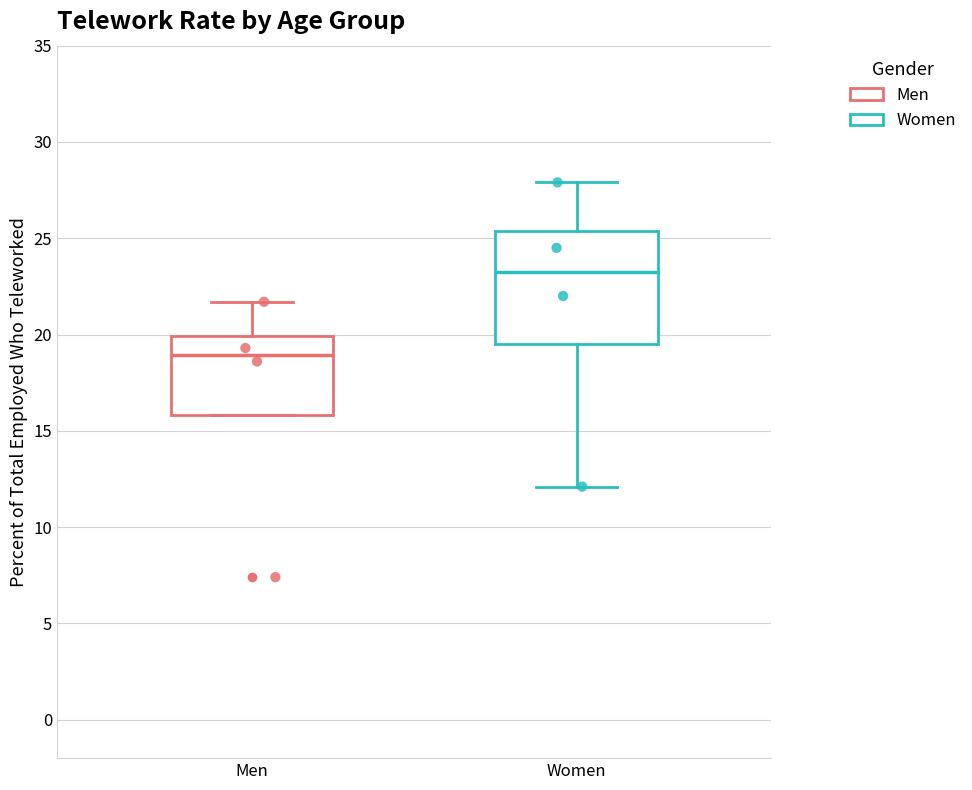

Reading left to right, transcribe this box plot: for each box, give where its median line is, the range the box spans, and where its two whiskers end, as read against the y-axis. The values are not printed on the chart, so give them approximately, as read against the axis.

Men: median 19.0, box 16.0 to 20.0, whiskers 16.0 to 21.5
Women: median 23.5, box 19.5 to 25.5, whiskers 12.0 to 28.0